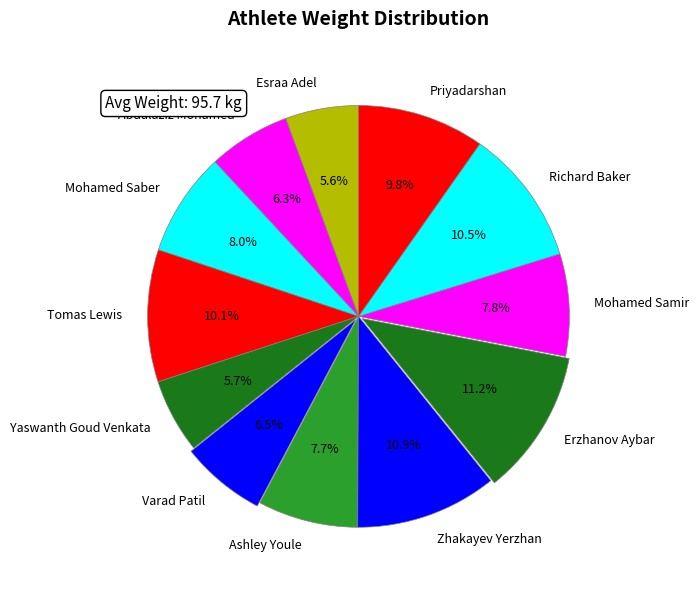

How much of the chart is everything except Zhakayev Yerzhan?

89.1%